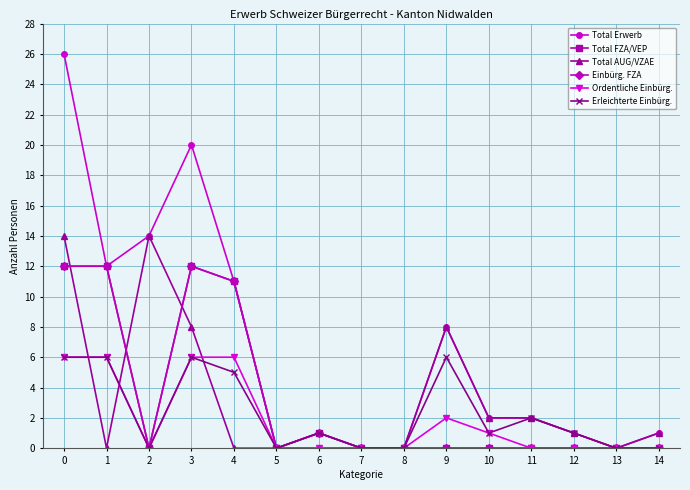

How many lines are shown in the chart?

6